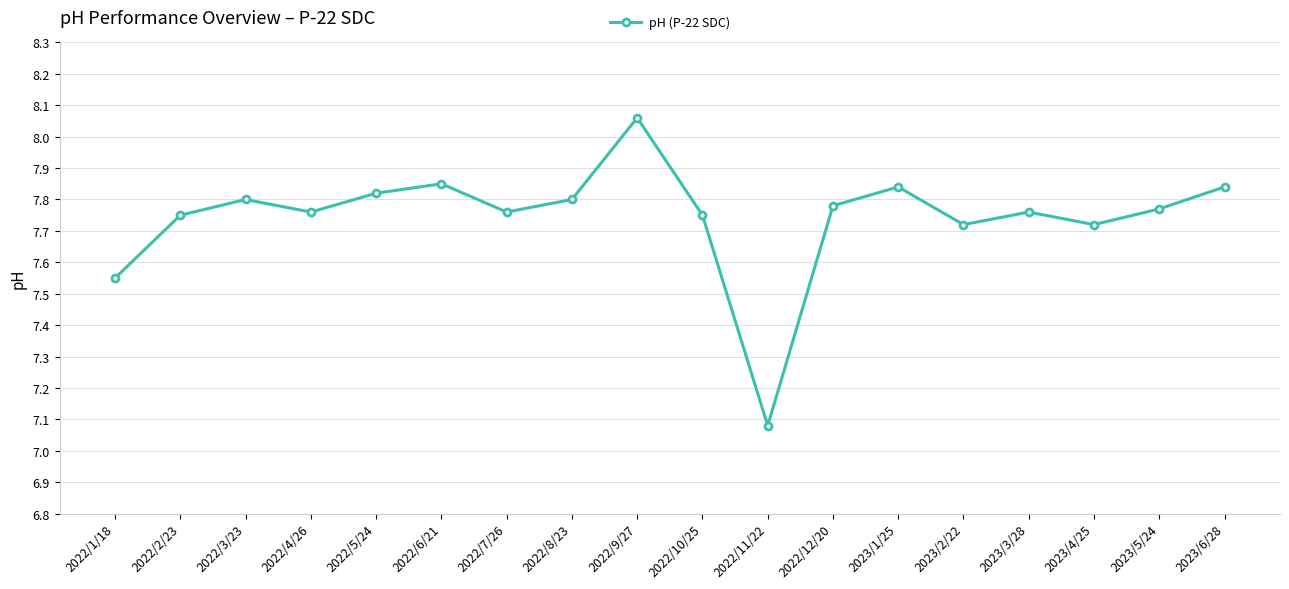

At which category does the data reach its first local valley?

2022/4/26